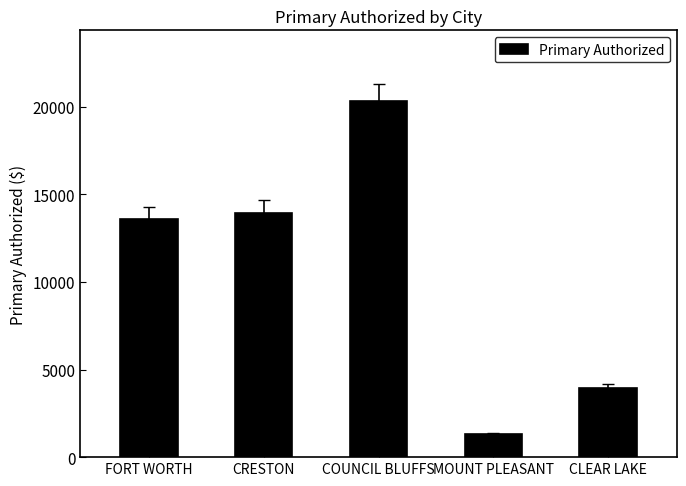

Rank the categories by value from highest to lowest.

COUNCIL BLUFFS, CRESTON, FORT WORTH, CLEAR LAKE, MOUNT PLEASANT